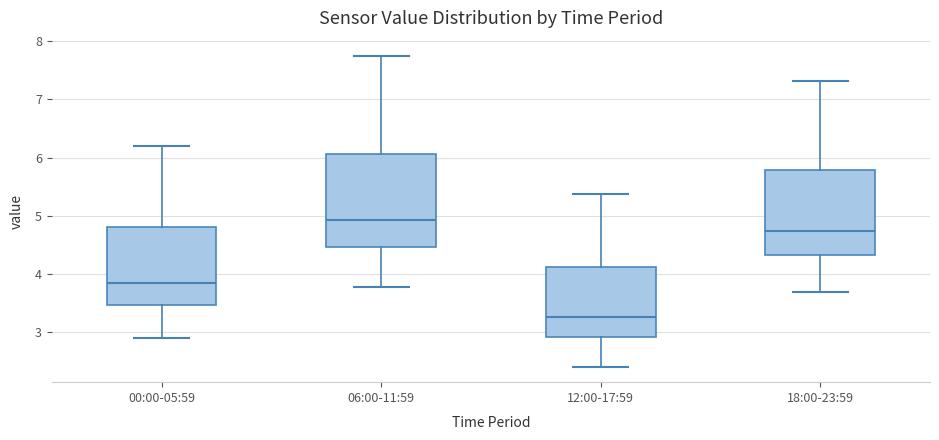

Reading left to right, transcribe this box plot: for each box, give where its median line is, the range the box spans, and where its two whiskers end, as read against the y-axis. The values are not printed on the chart, so give them approximately, as read against the axis.

00:00-05:59: median 3.9, box 3.5 to 4.8, whiskers 2.9 to 6.2
06:00-11:59: median 4.9, box 4.5 to 6.1, whiskers 3.8 to 7.7
12:00-17:59: median 3.3, box 2.9 to 4.1, whiskers 2.4 to 5.4
18:00-23:59: median 4.7, box 4.3 to 5.8, whiskers 3.7 to 7.3